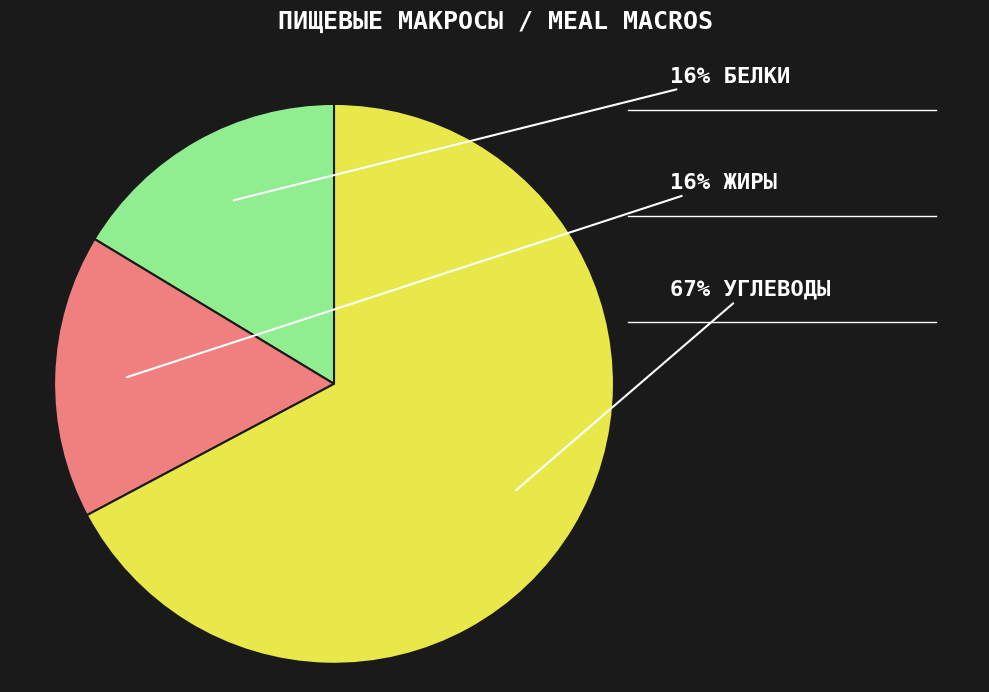

To the nearest percent, what is the average slice percentage?

33%